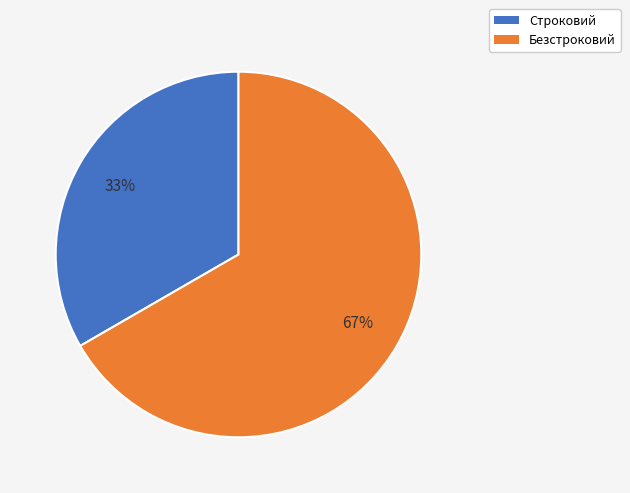

Is there any slice that represents more than half of the pie?

Yes